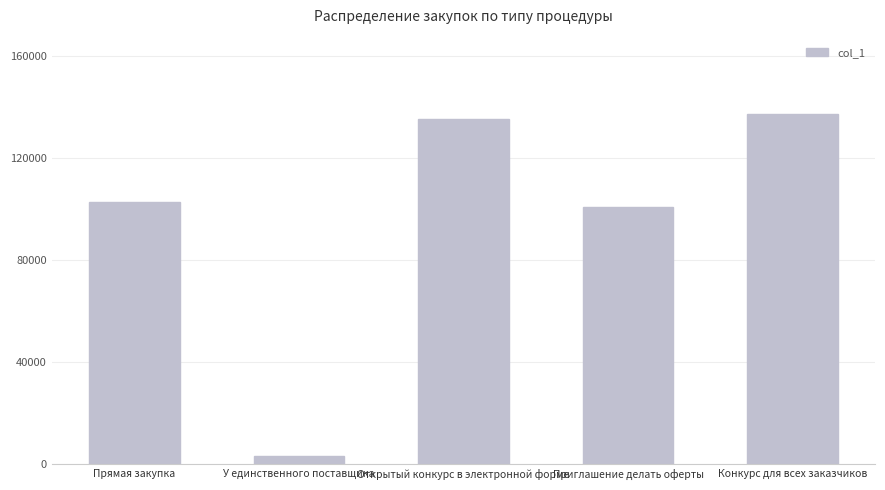

Reading left to right, extract all data points from this chart.

Прямая закупка=102763	У единственного поставщика=3363	Открытый конкурс в электронной форме=135285	Приглашение делать оферты=100752	Конкурс для всех заказчиков=137125